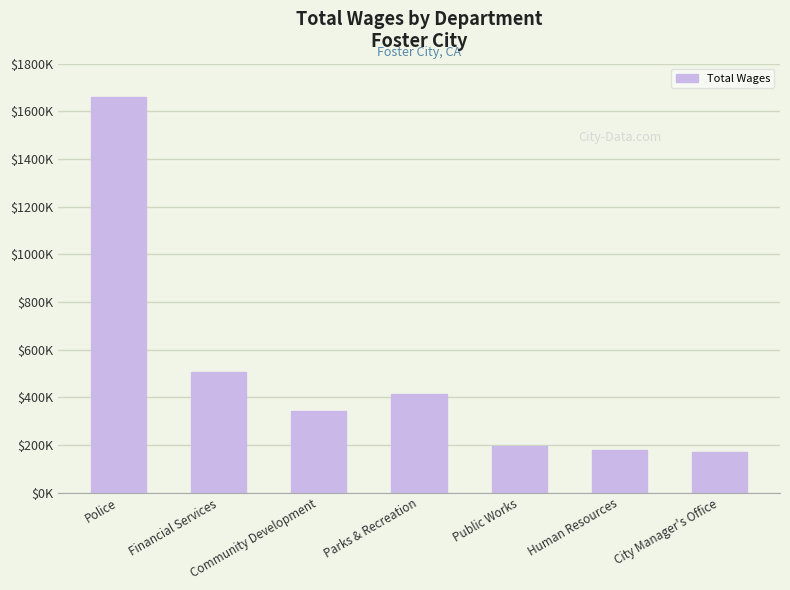

Does the chart contain any negative values?

No